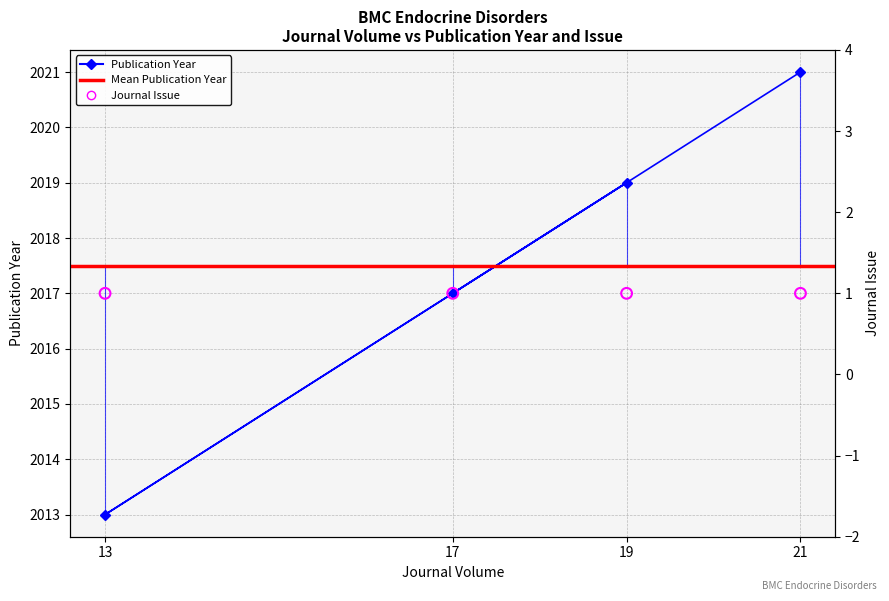

Approximately how many times larger is the value at 21 compared to 17?

1.0